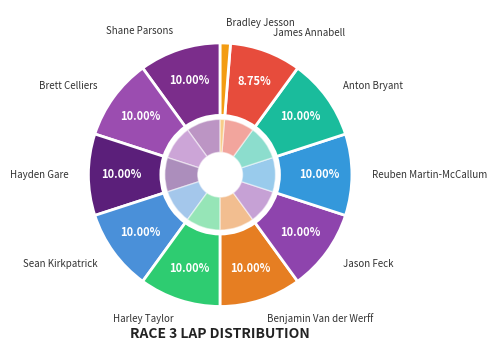

Does any single category account for the majority?

No